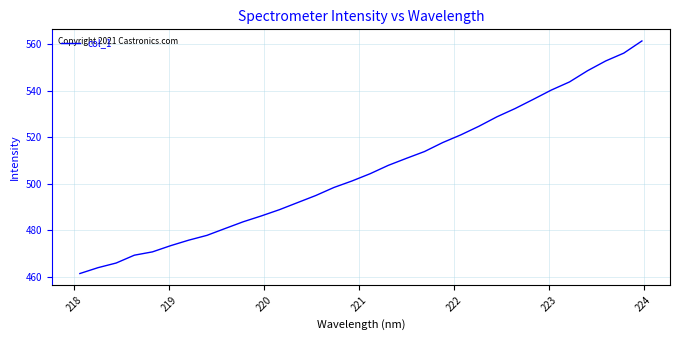

What is the minimum value shown in the chart?

461.3